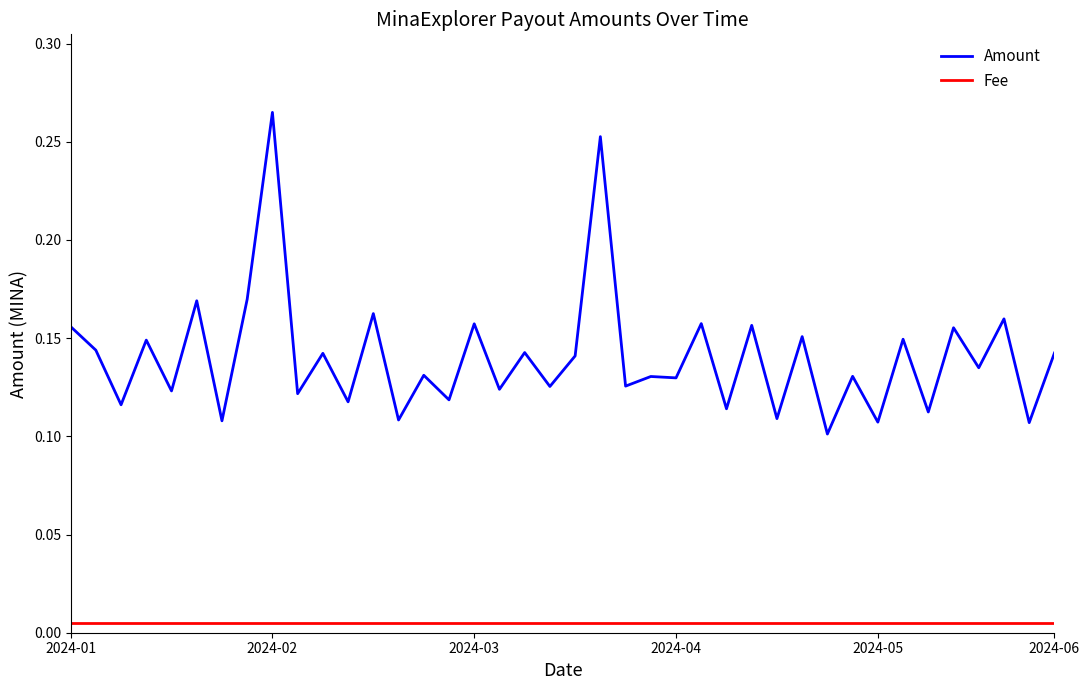

Which series has the largest range (max minus min)?

Amount